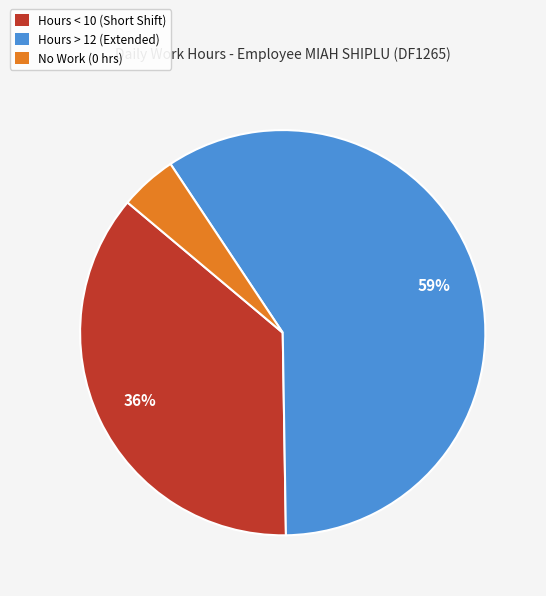

How many slices are in this pie chart?

3